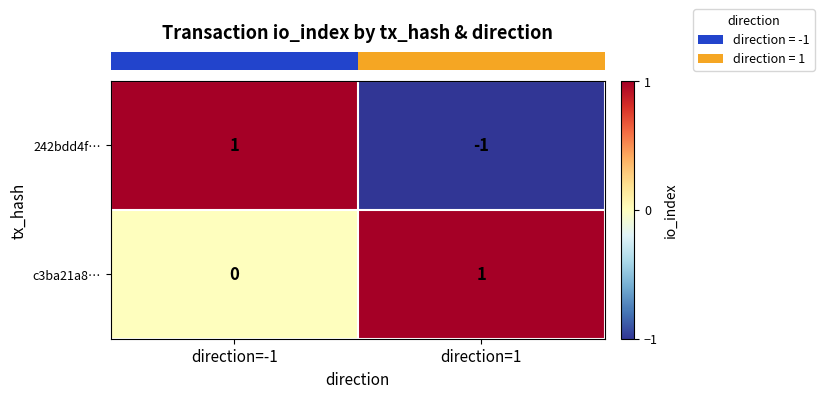

The 242bdd4f… series shows 1 at direction=-1. True or false?

True